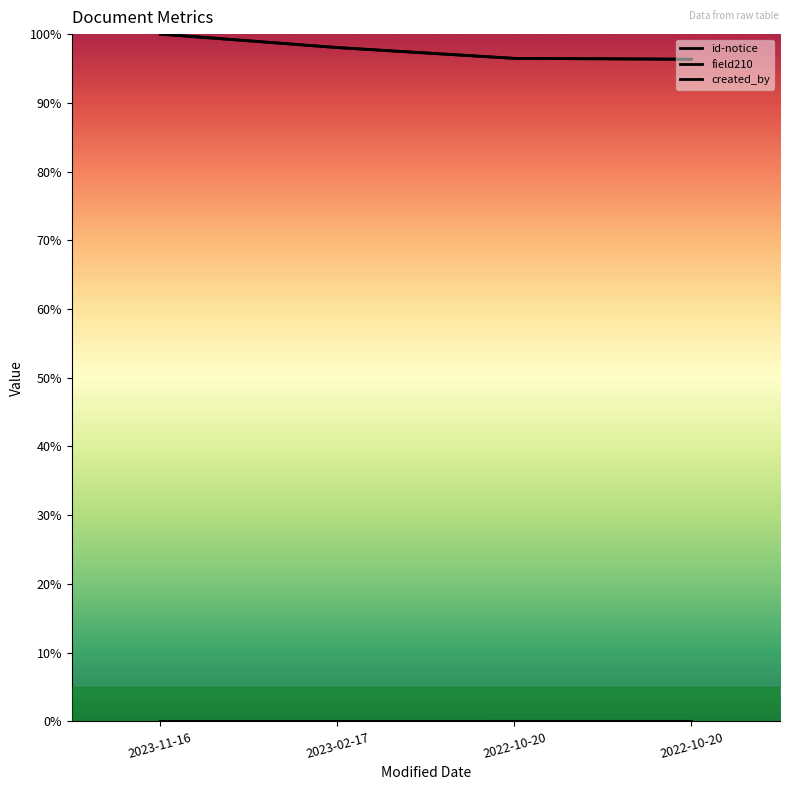

Rank the series by their maximum value, from lowest to highest.

created_by, id-notice, field210